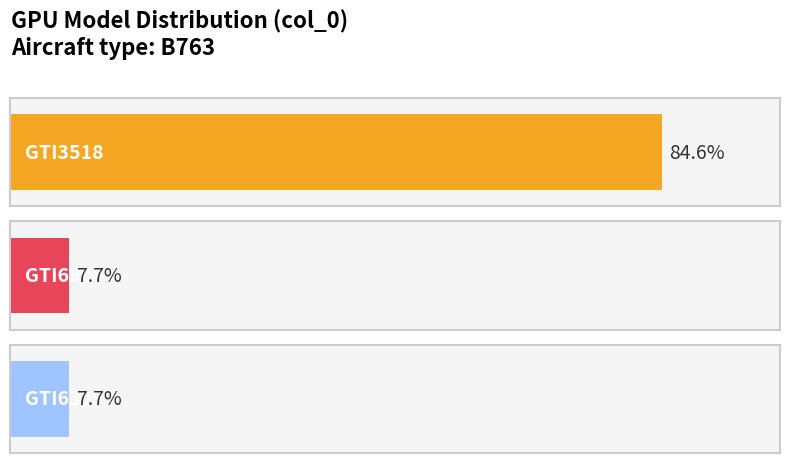

Reading left to right, extract all data points from this chart.

11	1	1